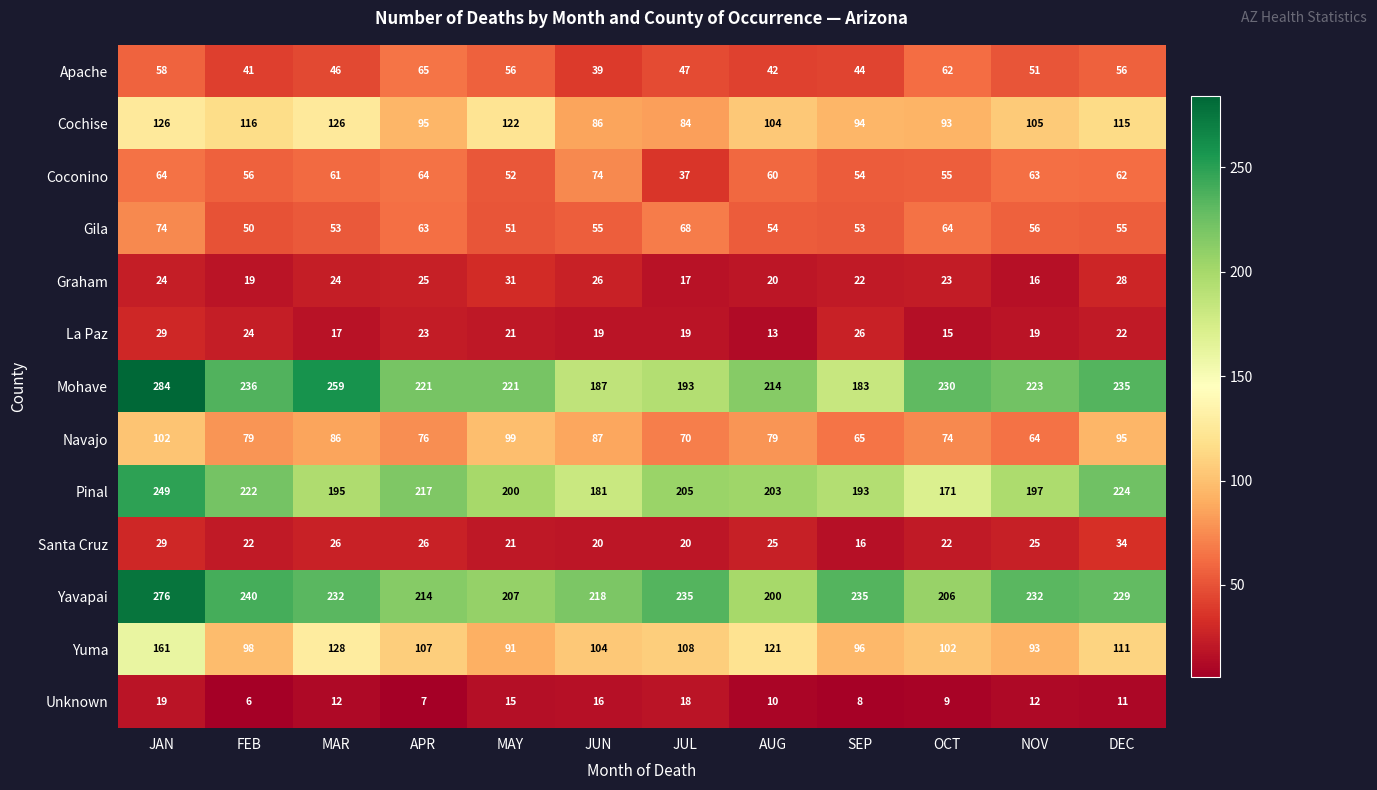

What is the total value across all series at SEP?

1089